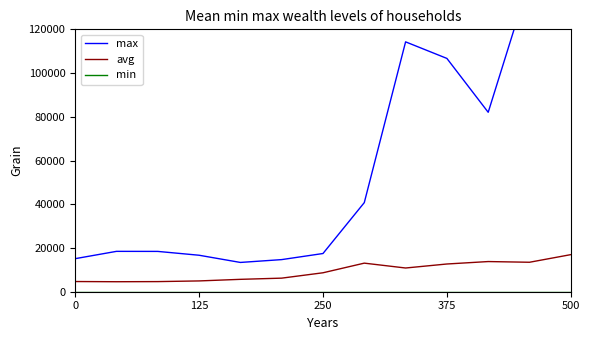

What are all the series names shown in the legend?

max, avg, min